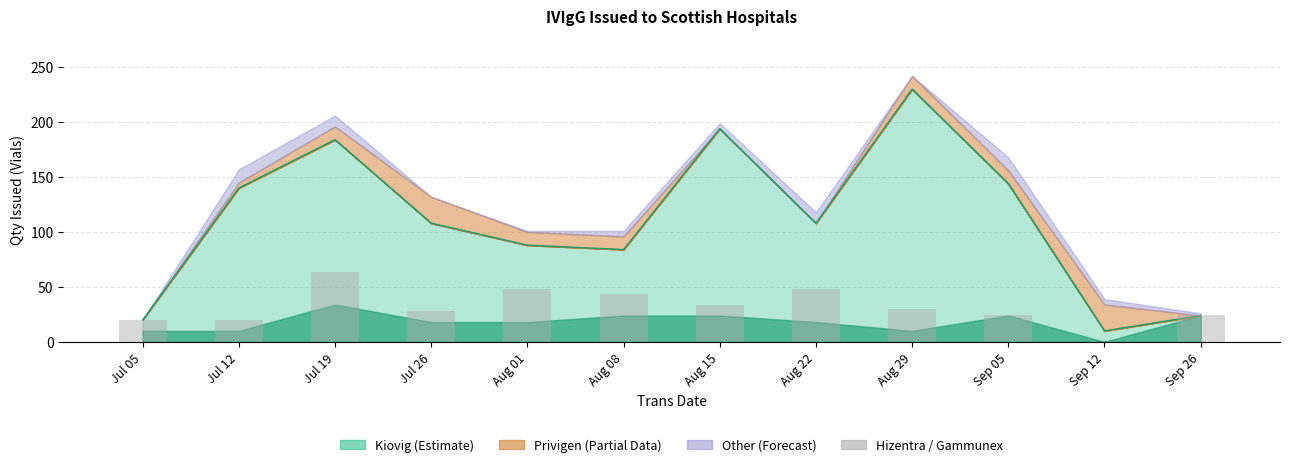

Is it true that the value at Jul 12 is 5?

False